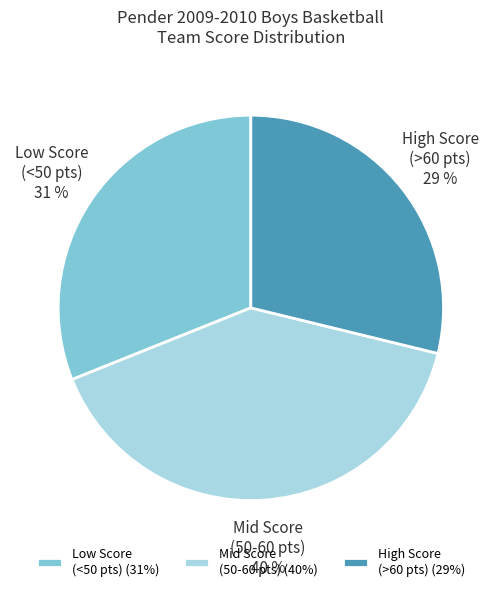

Count the number of slices in the pie.

3